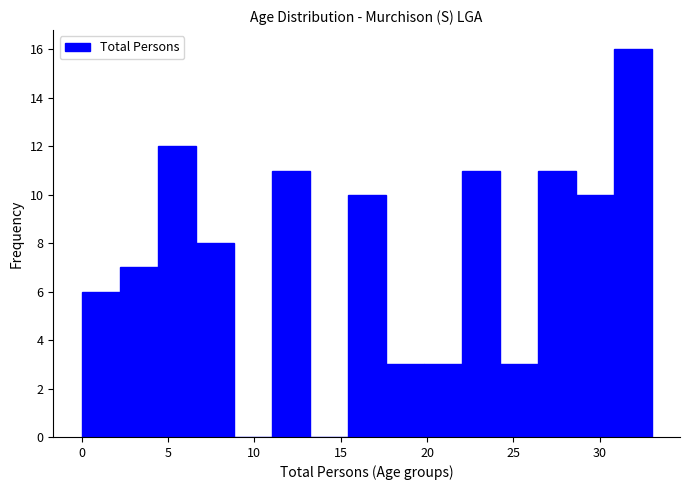

Reading left to right, list every bar in this chart as the range it spans on the x-axis followed by its height. Neither the bar edges nor the heights are printed on the chart, so give them approximately, as read against the axes.

0.0 to 2.2: 6
2.2 to 4.4: 7
4.4 to 6.6: 12
6.6 to 8.8: 8
8.8 to 11.0: 0
11.0 to 13.2: 11
13.2 to 15.4: 0
15.4 to 17.6: 10
17.6 to 19.8: 3
19.8 to 22.0: 3
22.0 to 24.2: 11
24.2 to 26.4: 3
26.4 to 28.6: 11
28.6 to 30.8: 10
30.8 to 33.0: 16